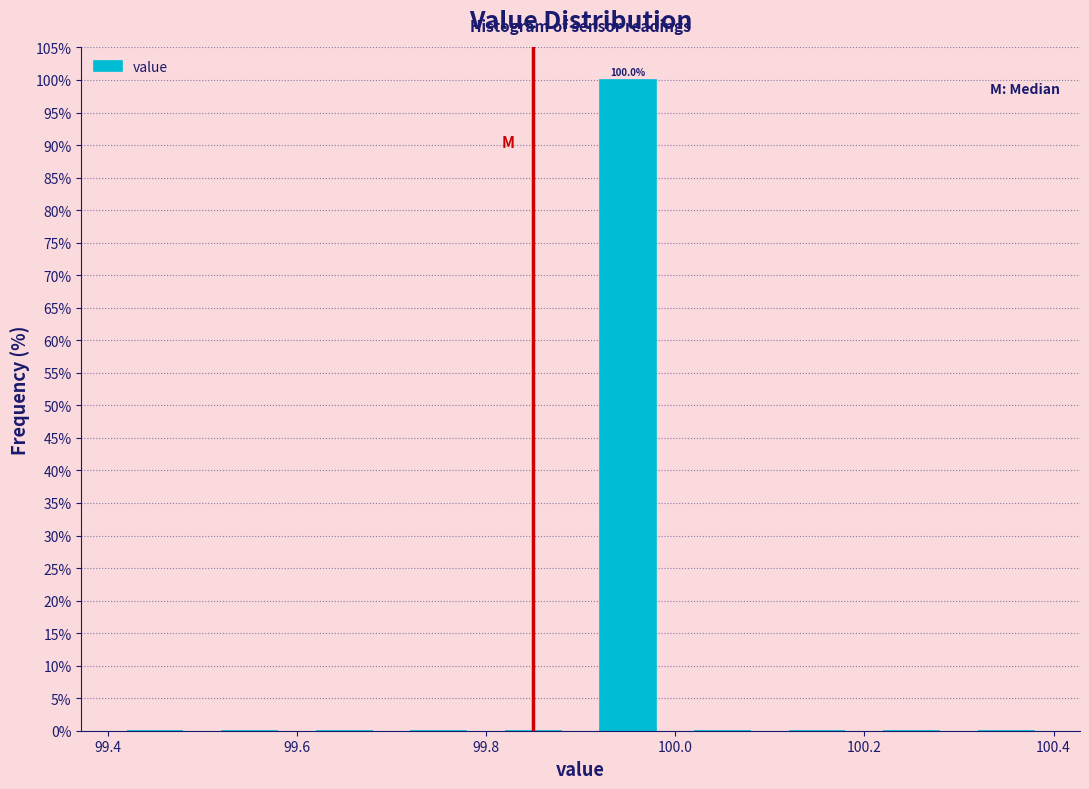

Over which range of the x-axis is the bar tallest?

99.9 to 100.0